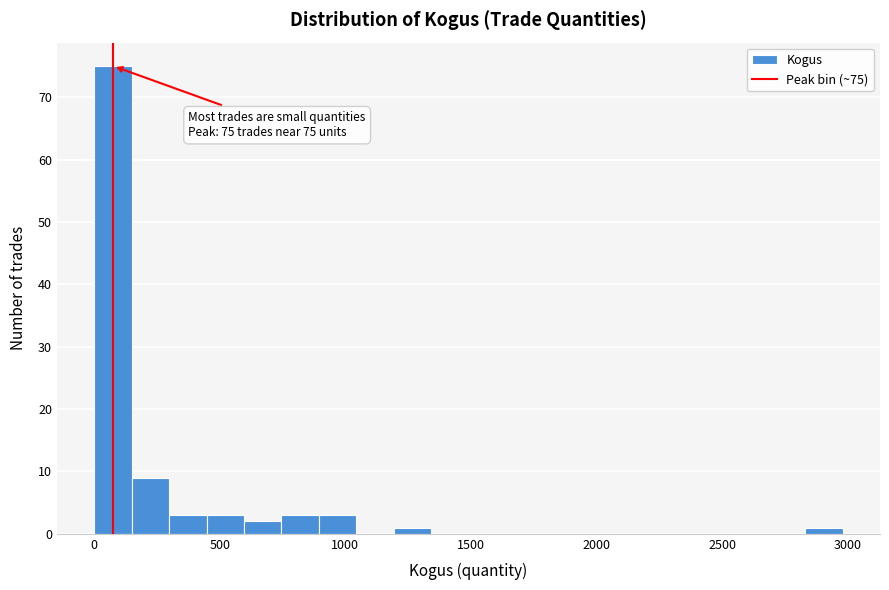

Around what value on the x-axis is the tallest bar? Give the approximate position of its centre, as read against the axis.

100